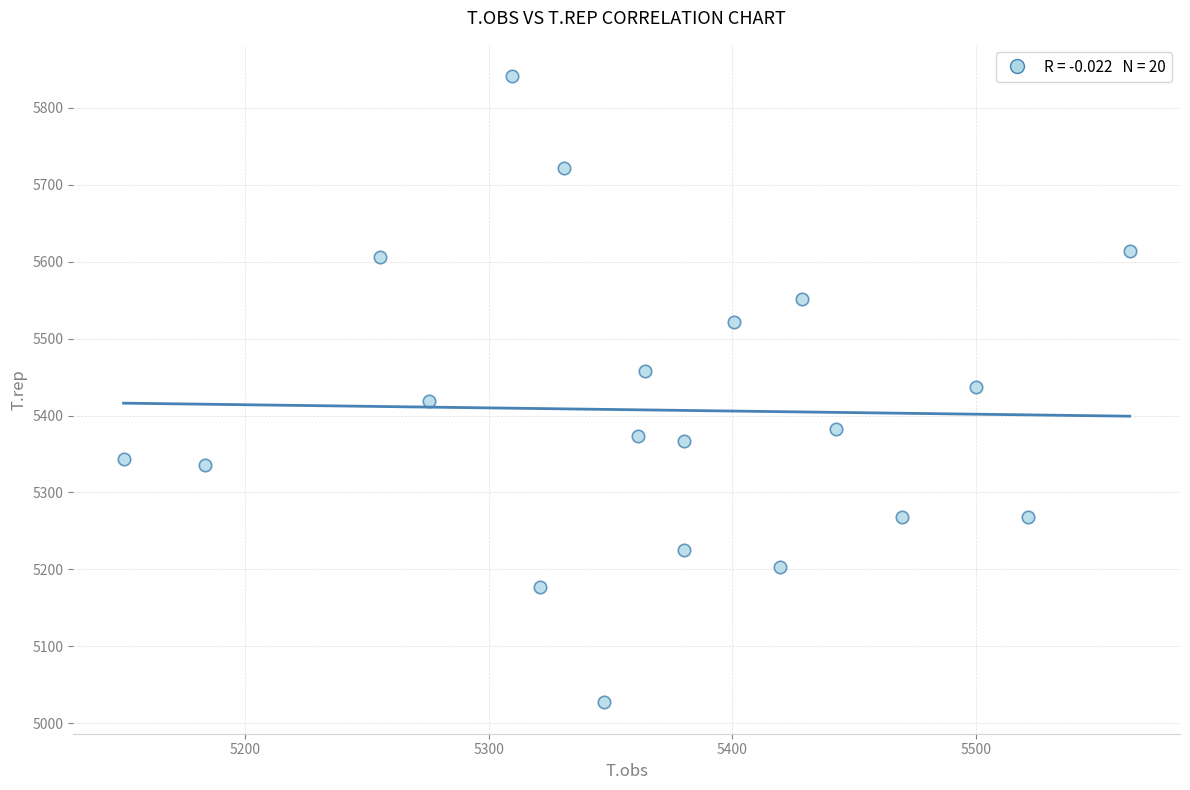

What is the range of X values (max minus min)?

413.0